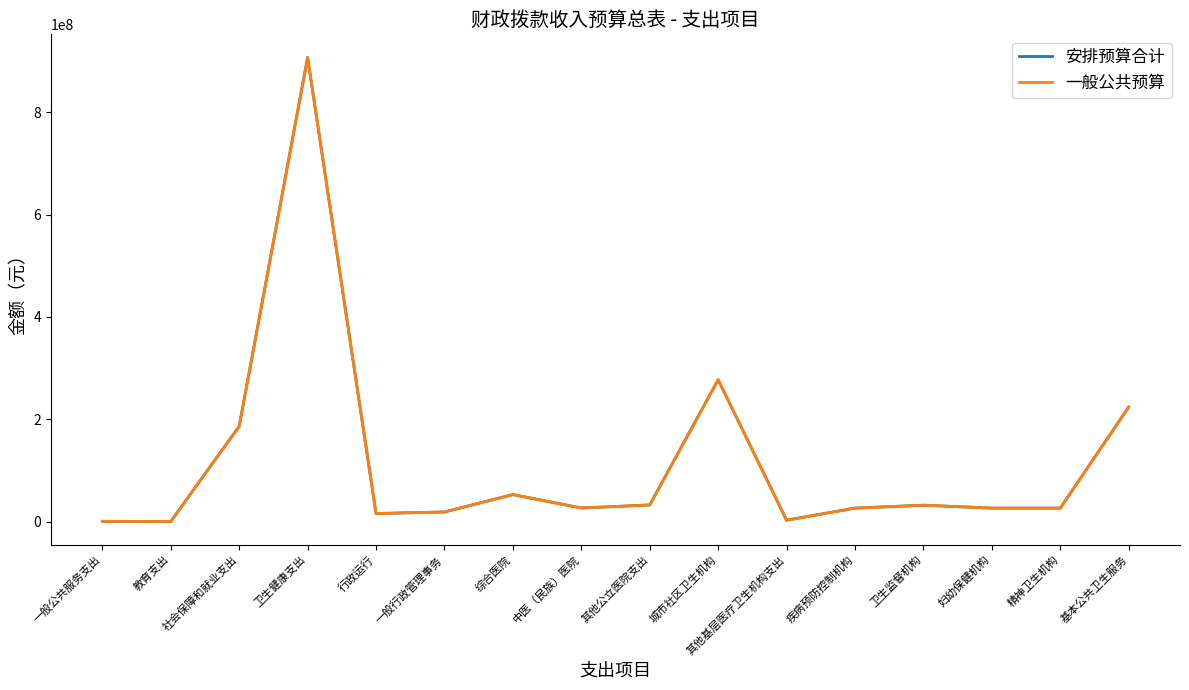

What is the label of the 12th point from the left?

疾病预防控制机构